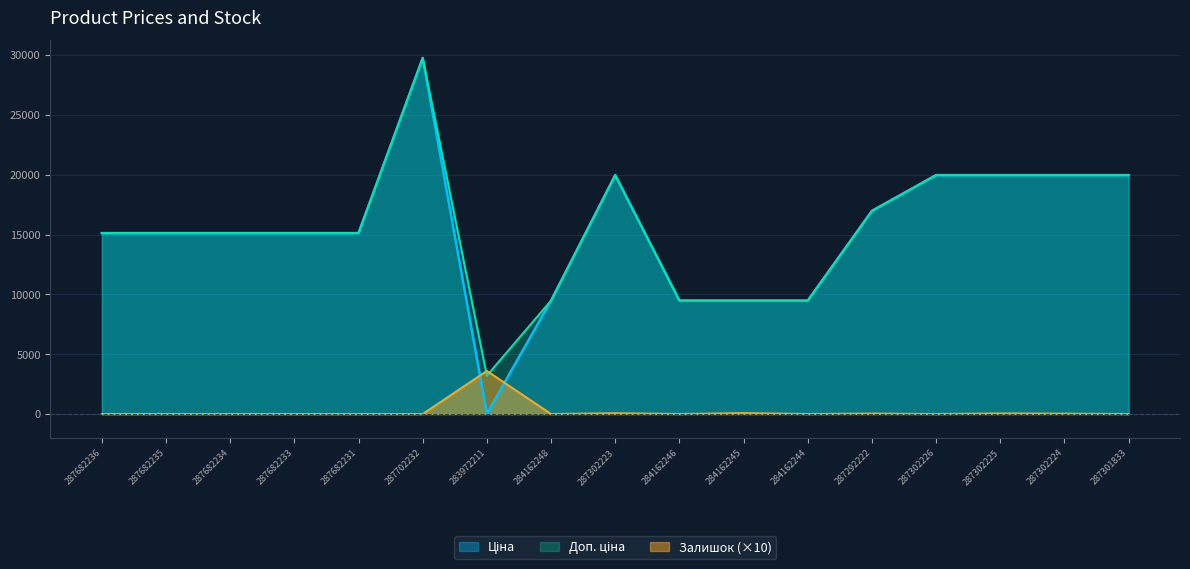

What position from the left is 287702232?

6